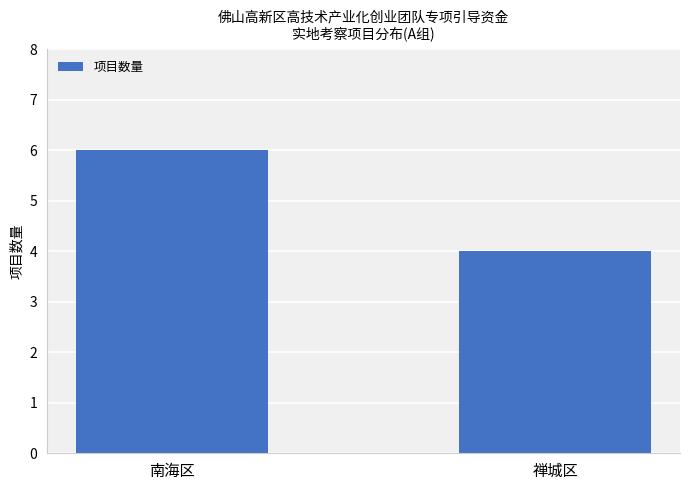

What is the label of the 1st bar from the left?

南海区